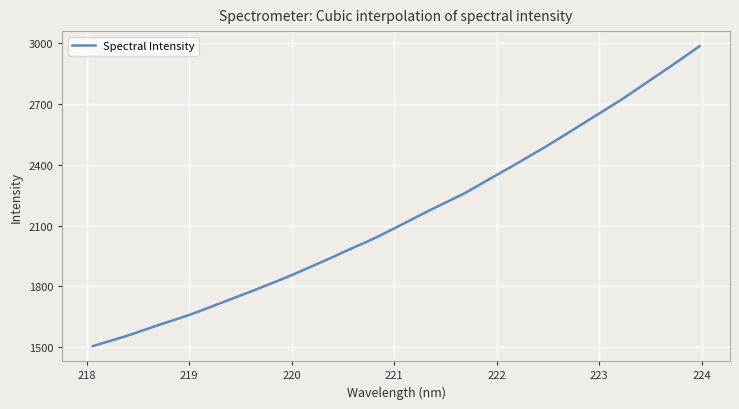

What is the smallest value displayed?

1505.8